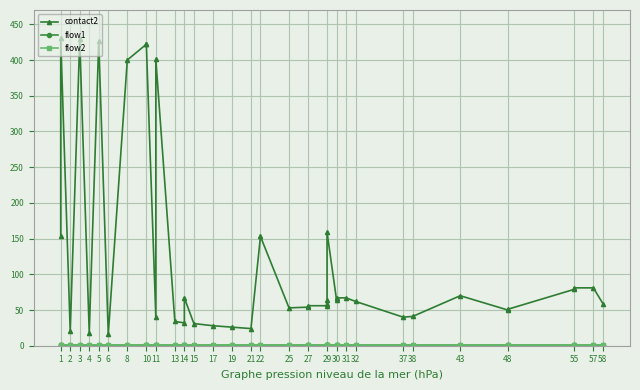

What is the sum of all flow2 values?

40